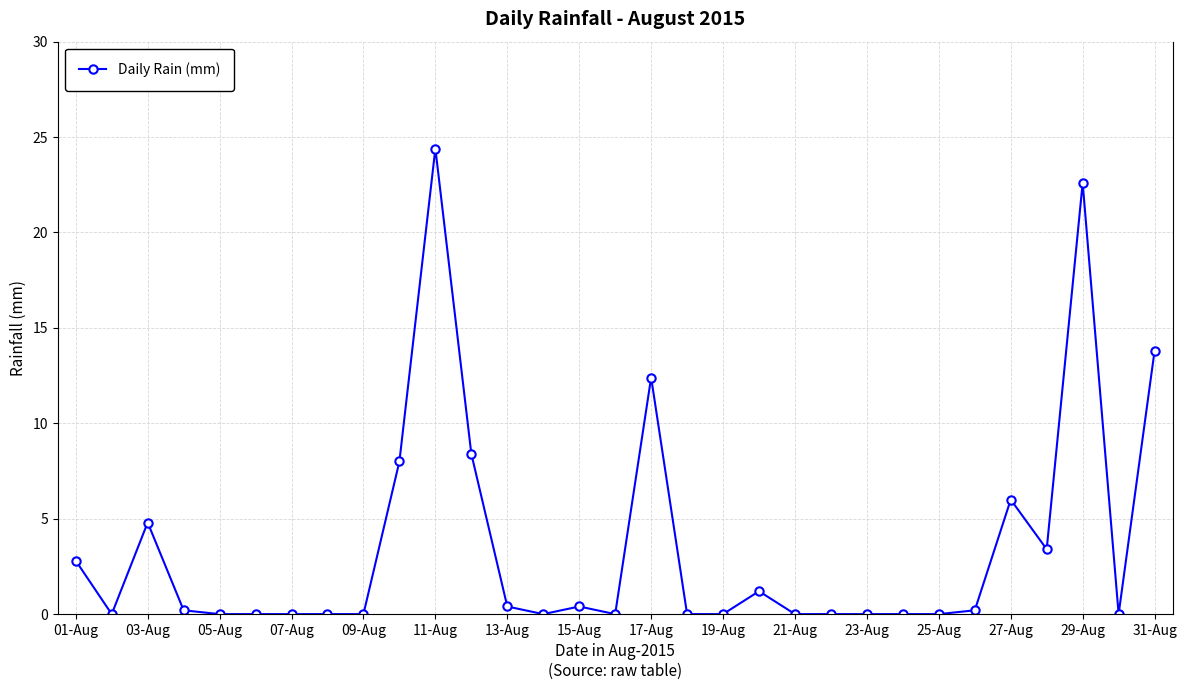

How many categories are shown in the chart?

31